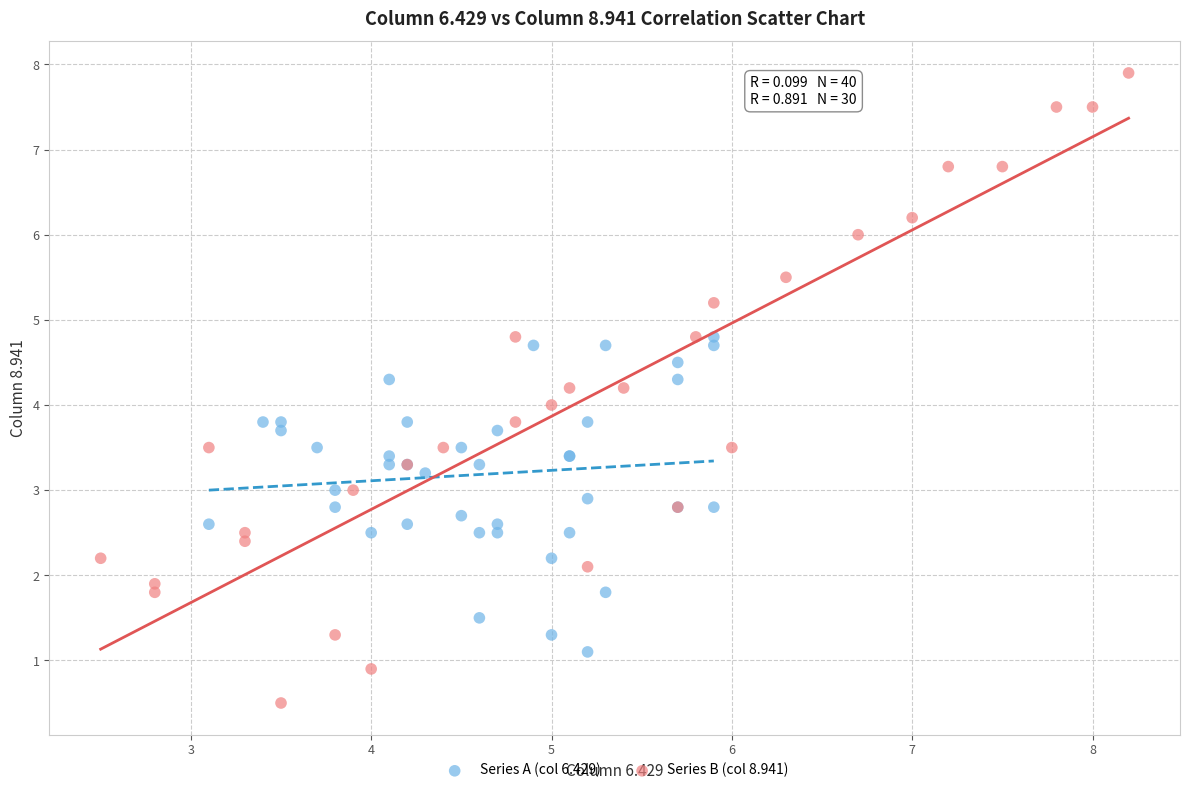

Which series has the widest spread of Y values?

Series B (col 8.941)